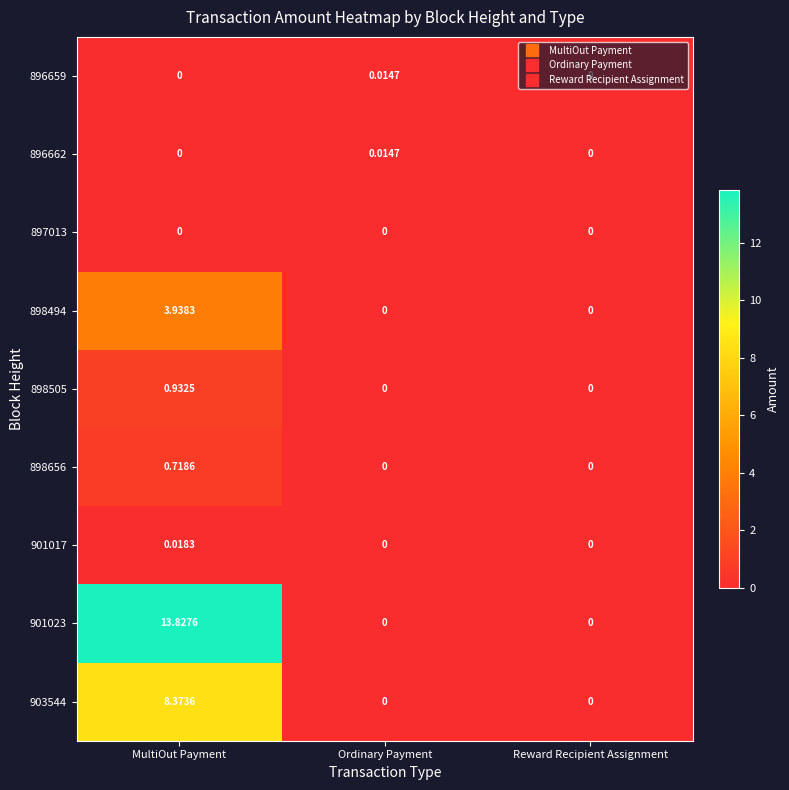

Which label corresponds to the largest value in the chart?

MultiOut Payment